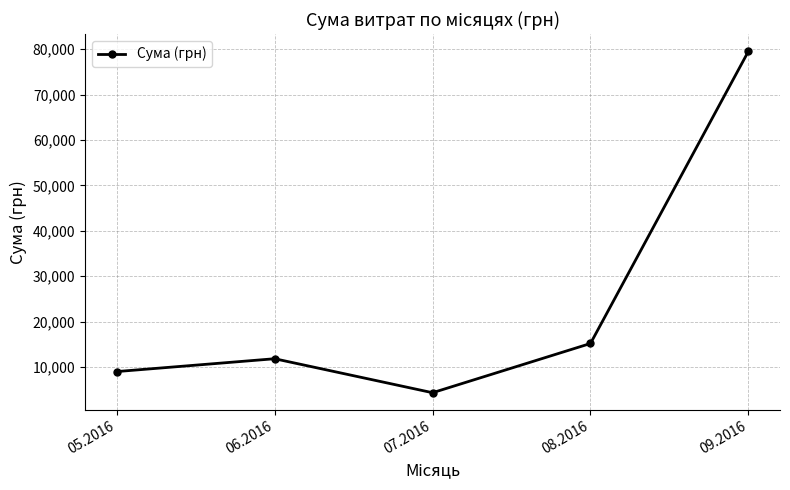

How many data points are less than 11821?

2